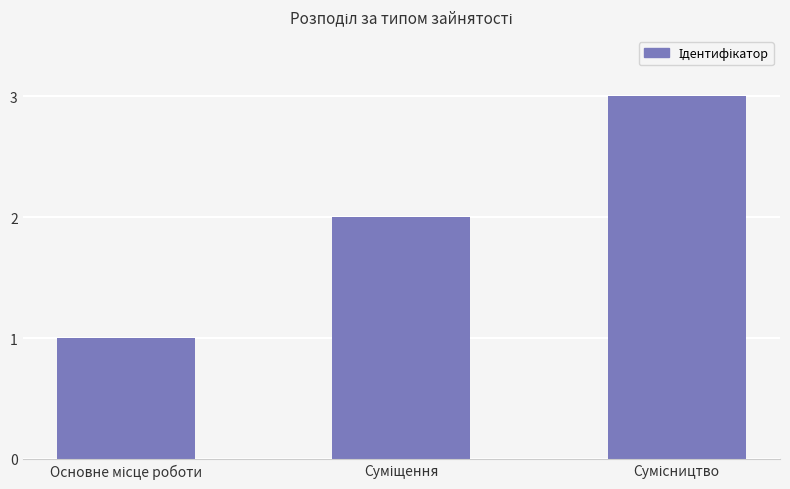

What is the sum of all values?

6